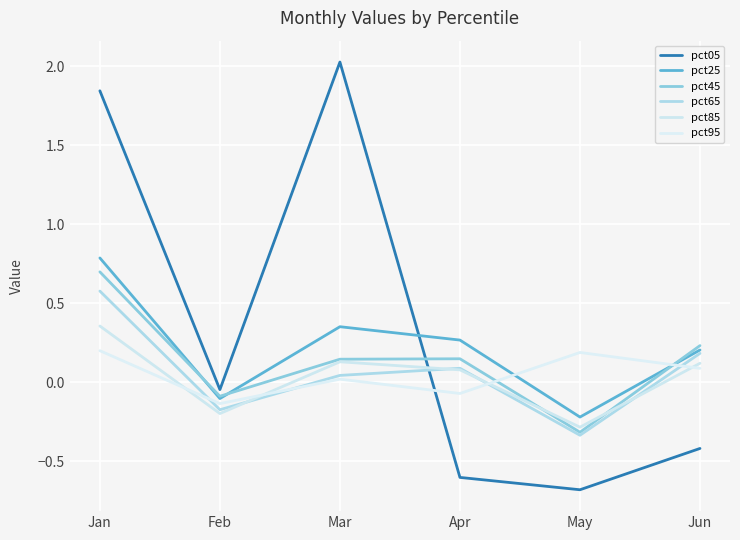

How many positive values does the pct45 series have?

4